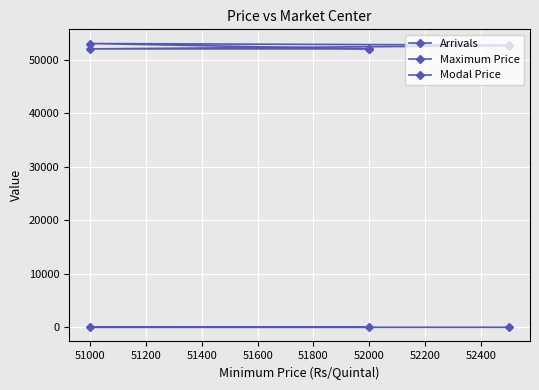

How many lines are shown in the chart?

3